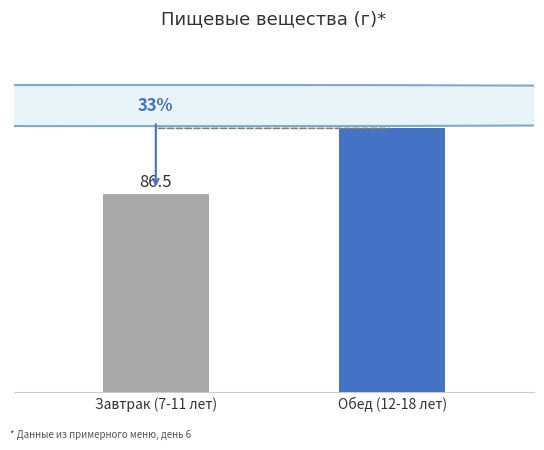

List the labels in order of value, smallest first.

Завтрак (7-11 лет), Обед (12-18 лет)